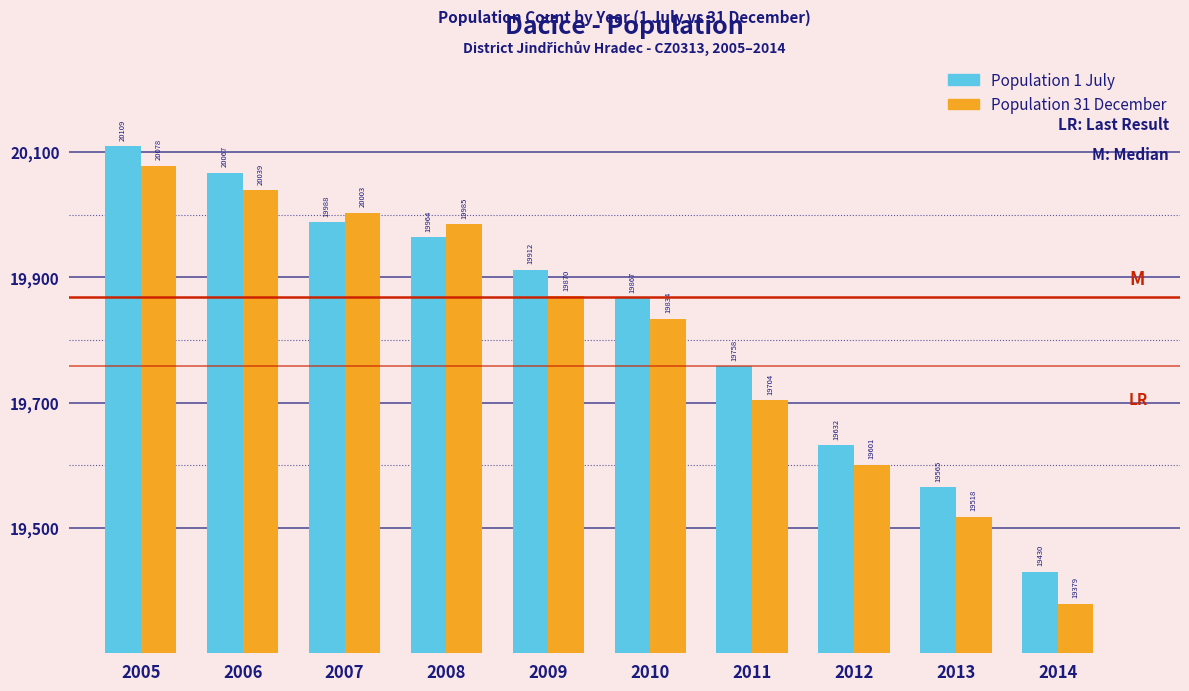

Reading left to right, what are all the values shown in this chart?

Population 1 July: 20109	20067	19988	19964	19912	19867	19758	19632	19565	19430
Population 31 December: 20078	20039	20003	19985	19870	19834	19704	19601	19518	19379